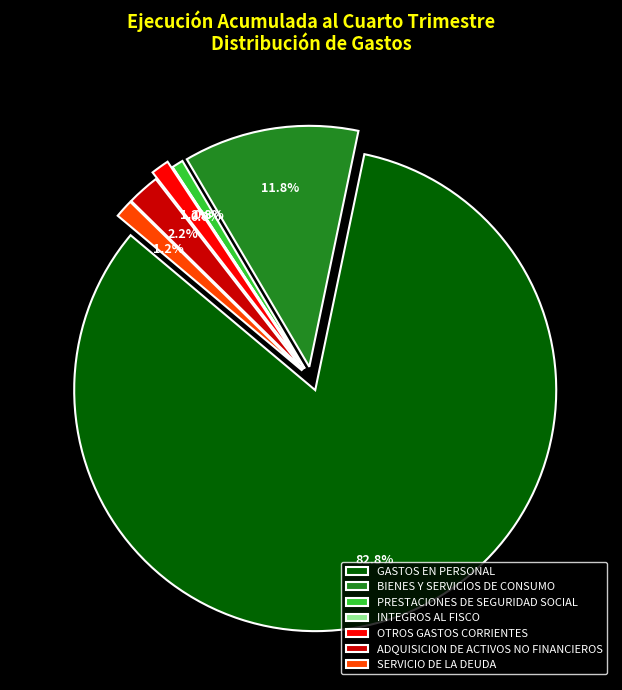

Which slice represents more than half of the pie?

GASTOS EN PERSONAL